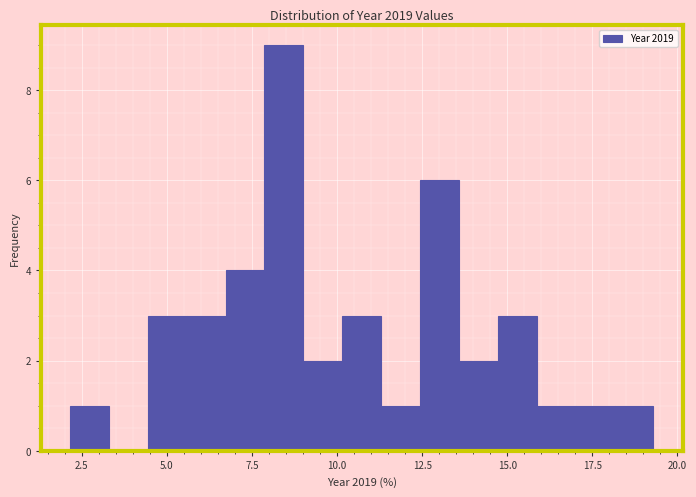

Read against the x-axis, roughly where is the centre of the tallest bar?

8.5